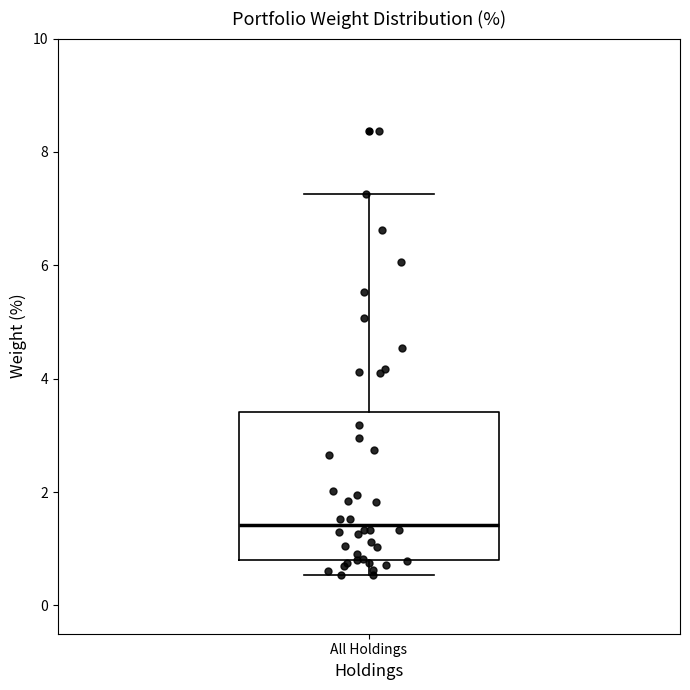

Transcribe this box plot: give where the median line is, the range the box spans, and where the two whiskers end, as read against the y-axis. The values are not printed on the chart, so give them approximately, as read against the axis.

median 1.4, box 0.8 to 3.4, whiskers 0.6 to 7.2